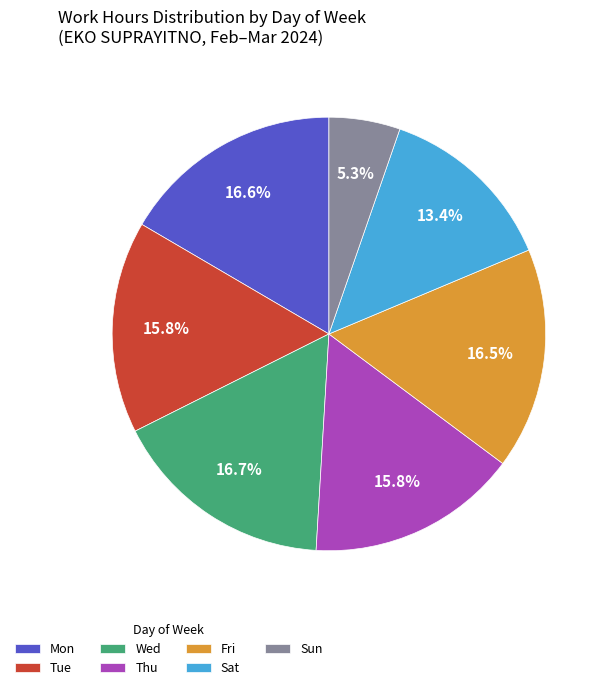

To the nearest percent, what percentage of the pie is Sat?

13%